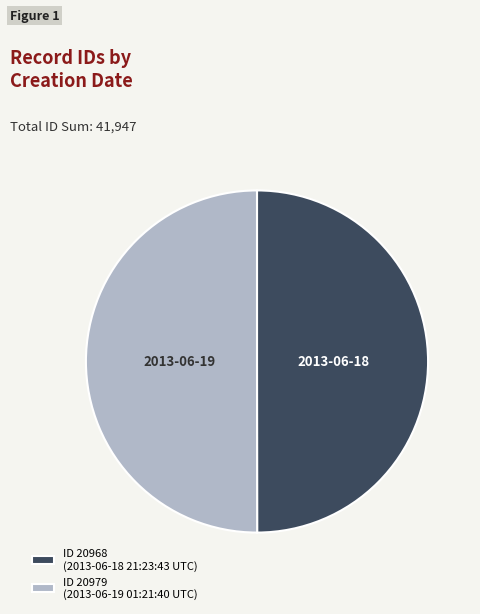

Is the sum of ID 20979 (2013-06-19 01:21:40 UTC) and ID 20968 (2013-06-18 21:23:43 UTC) greater than half?

Yes